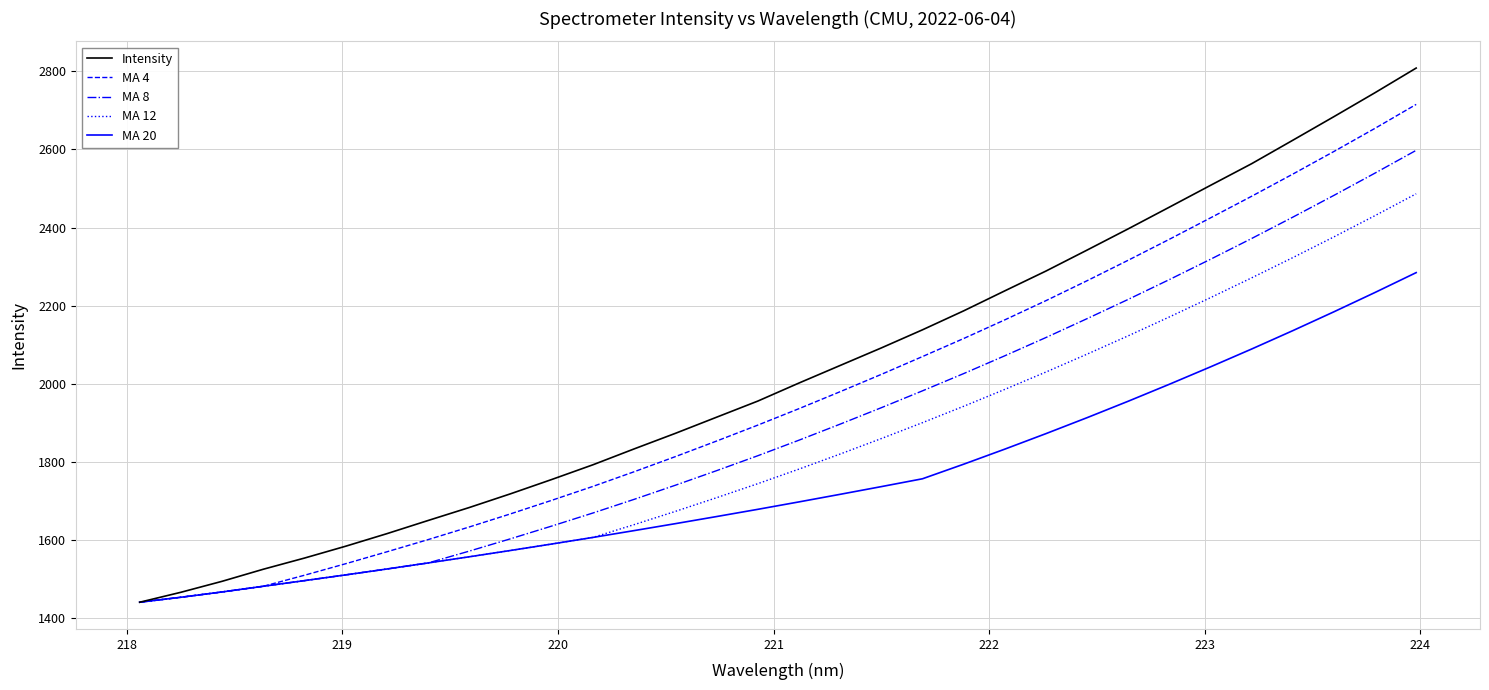

List the series in order of their peak value, highest first.

Intensity, MA 4, MA 8, MA 12, MA 20